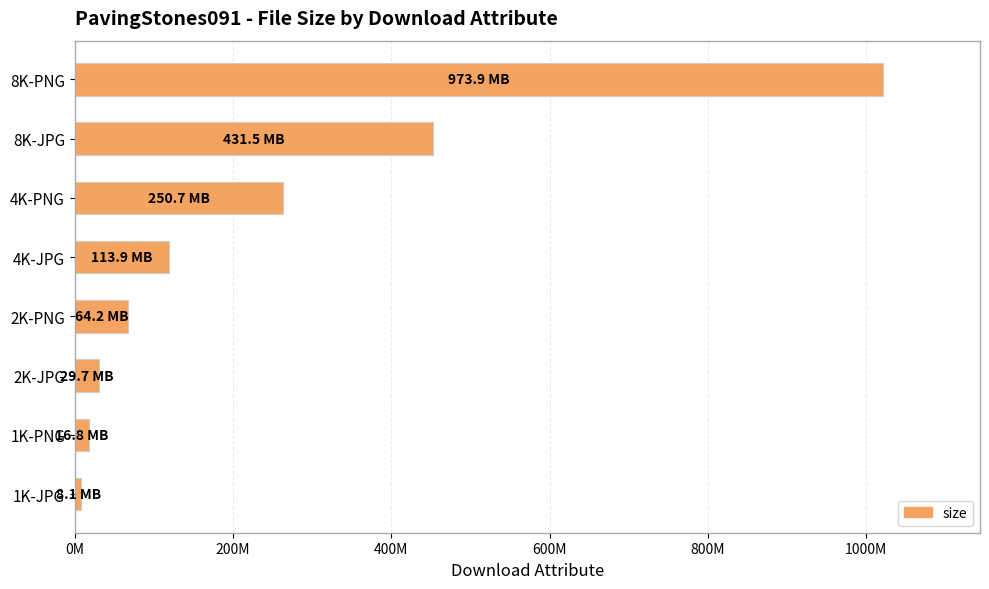

Does the chart contain any negative values?

No